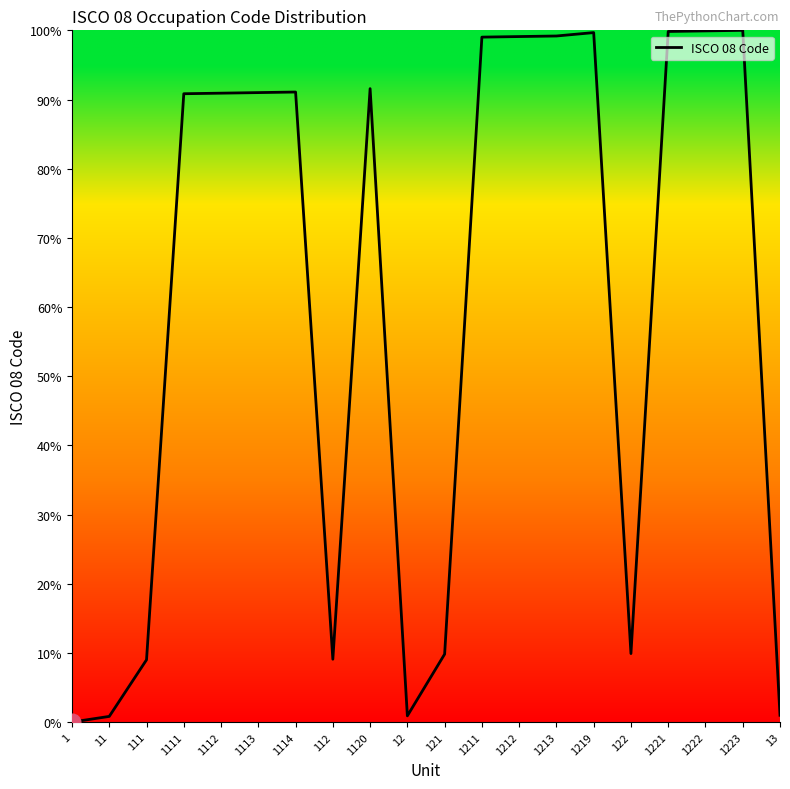

True or false: the data shows 36.9 at 1.

False